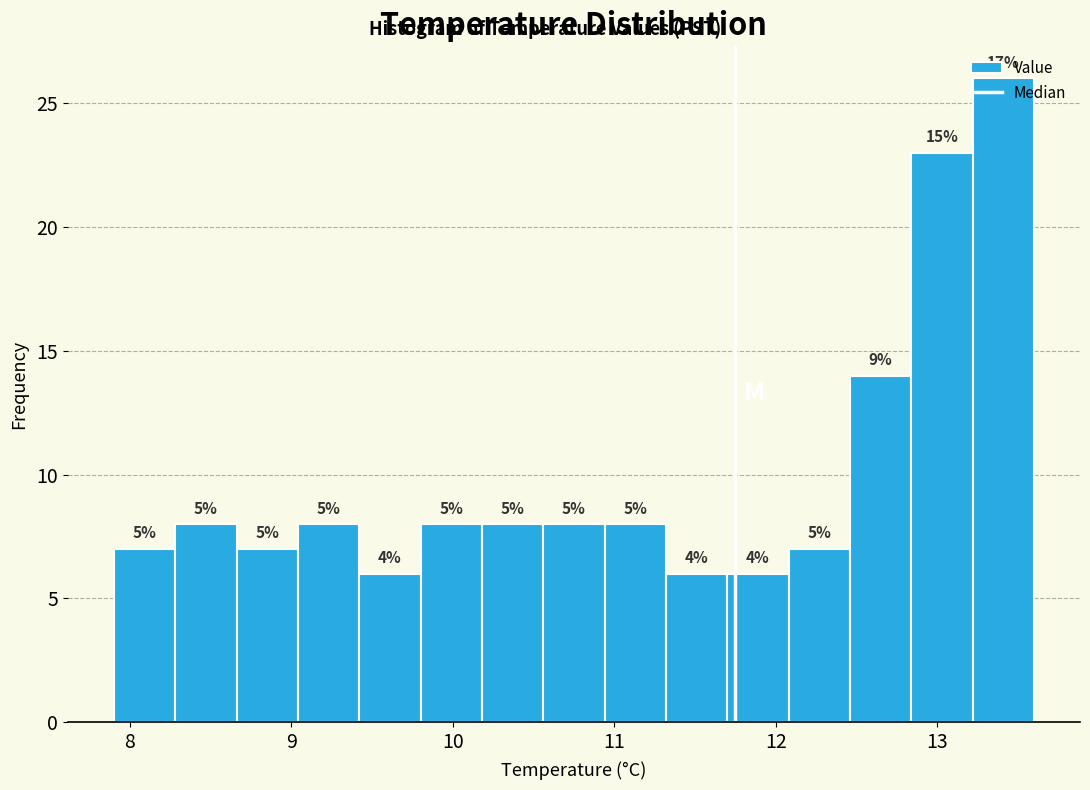

Read against the x-axis, roughly where is the centre of the tallest bar?

13.4